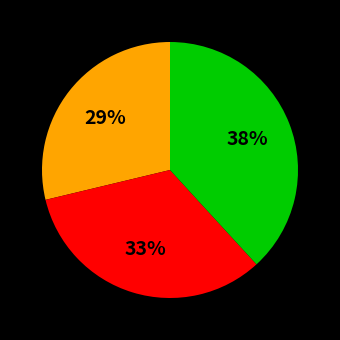

To the nearest percent, what is the difference between the largest and smallest slice percentages?

9%